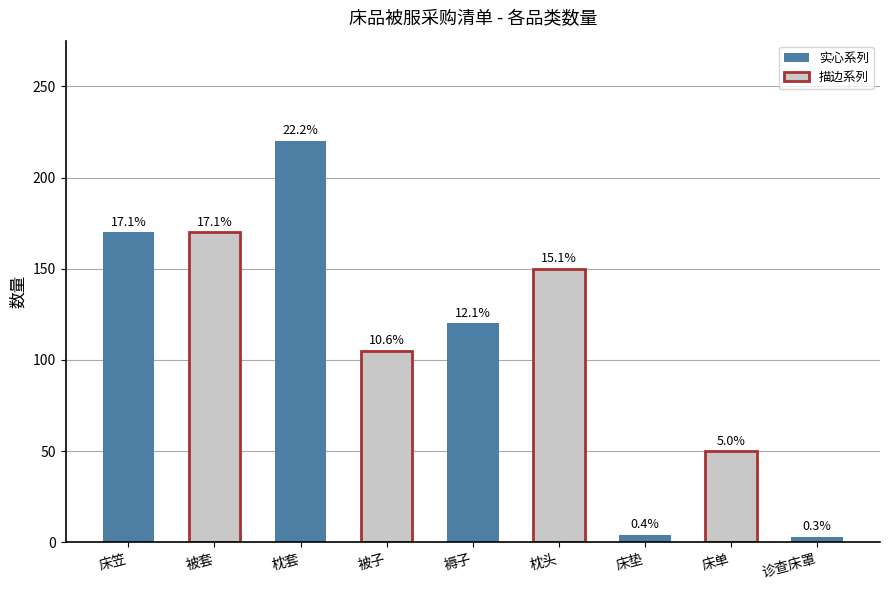

What is the change in value from 床笠 to 床单?

-120